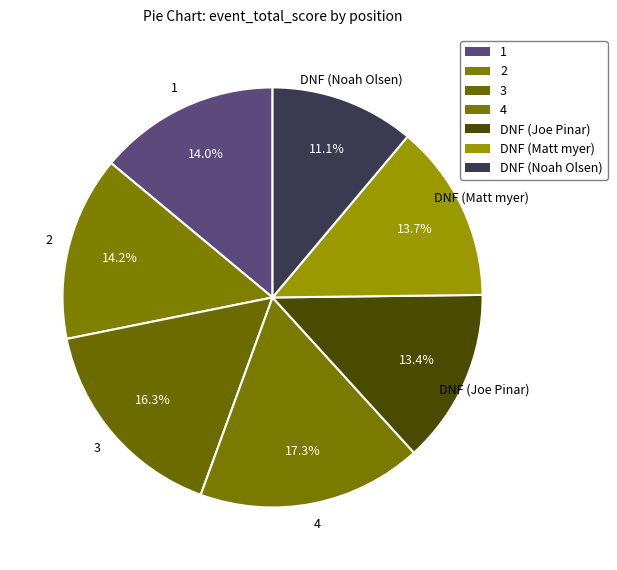

Count the number of slices in the pie.

7